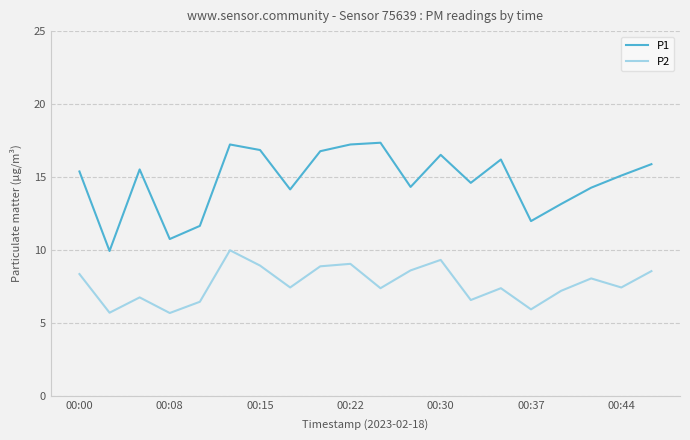

How many lines are shown in the chart?

2